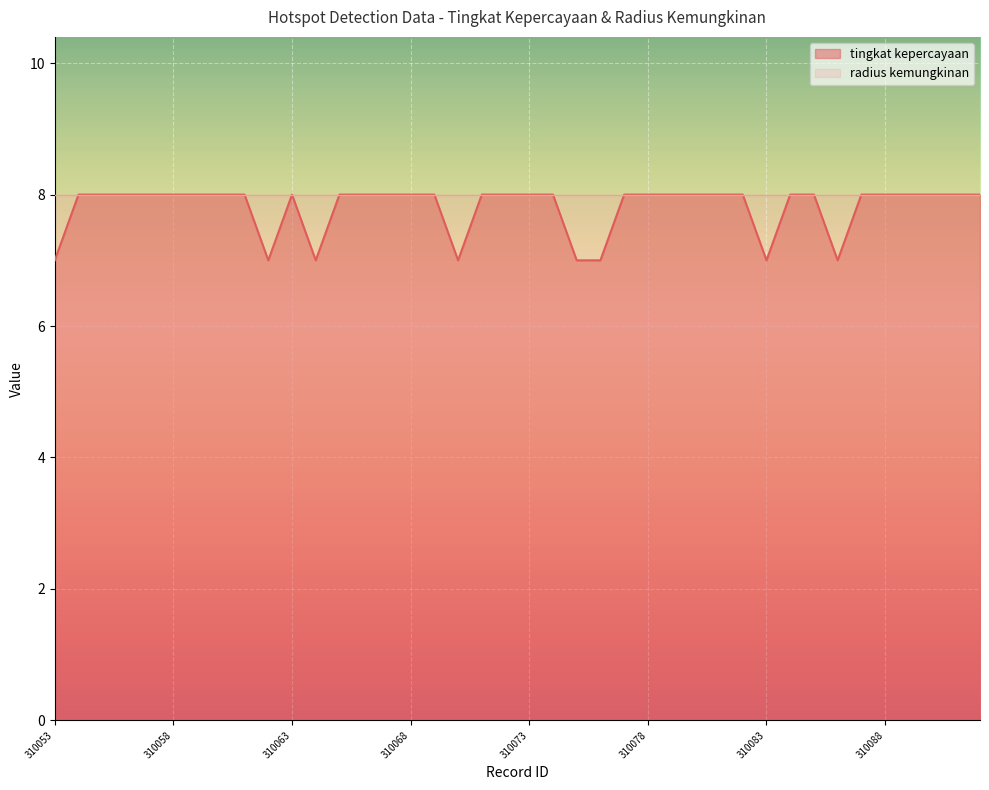

Reading left to right, what are all the values shown in this chart?

7	8	8	8	8	8	8	8	8	7	8	7	8	8	8	8	8	7	8	8	8	8	7	7	8	8	8	8	8	8	7	8	8	7	8	8	8	8	8	8